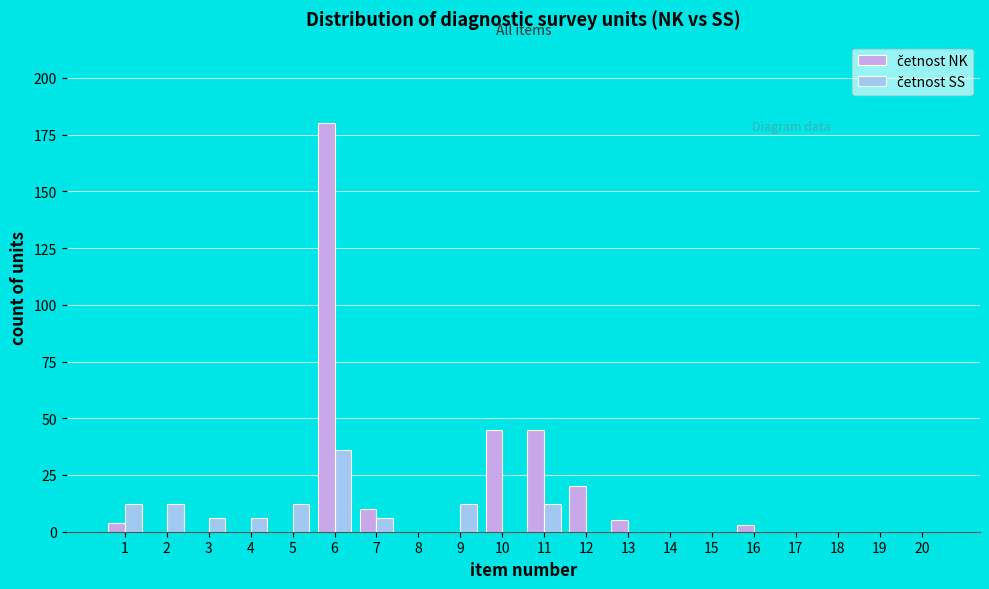

At which category is the sum across all series the highest?

6